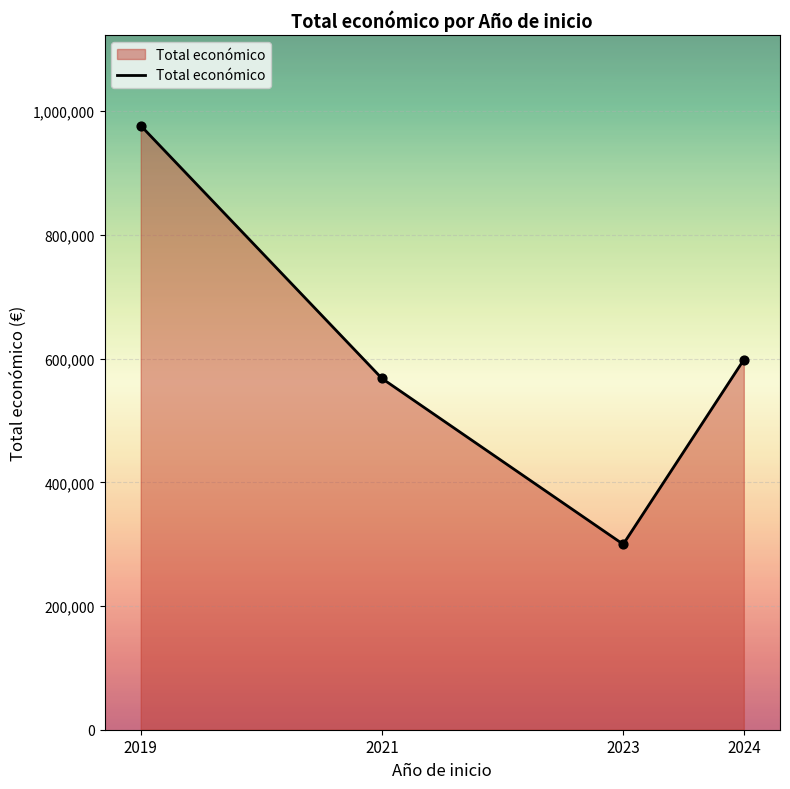

Which has a higher value, 2024 or 2021?

2024